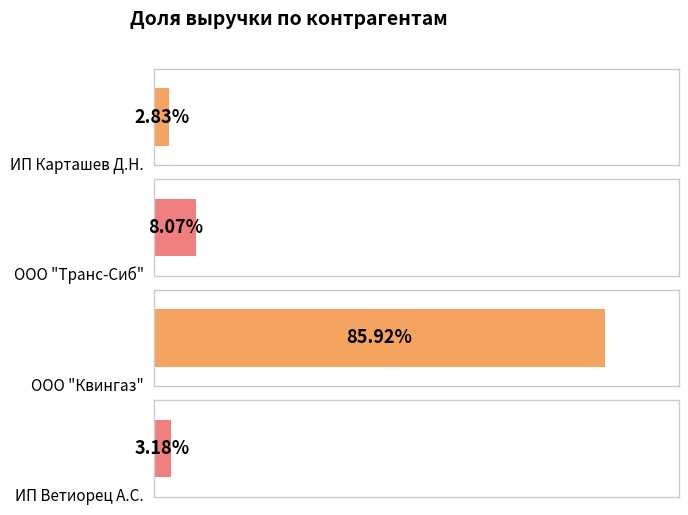

Which label corresponds to the largest value in the chart?

ООО "Квингаз"